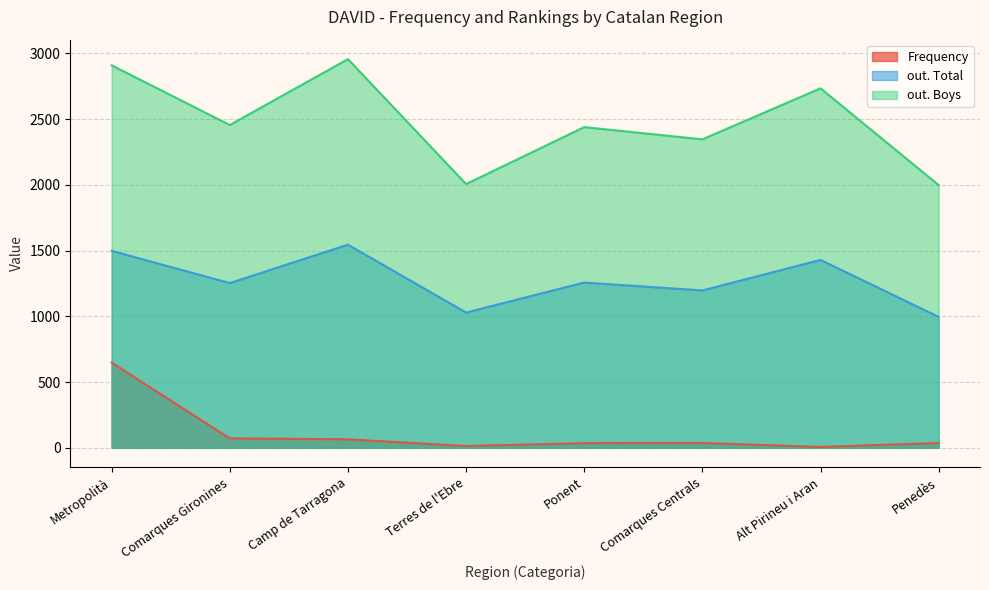

What is the value of the out. Boys point at the 1st from the left?

2909